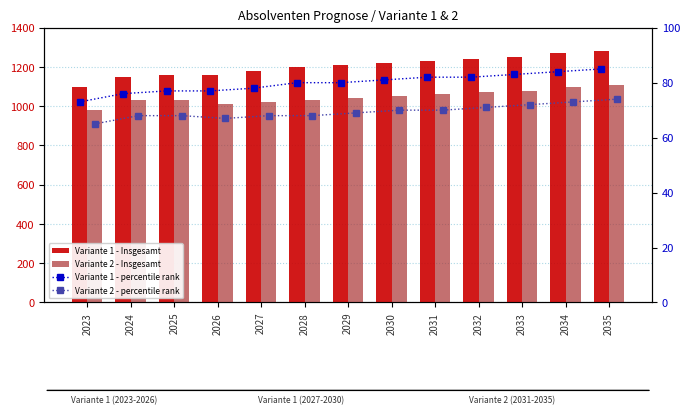

What are all the series names shown in the legend?

Variante 1 - Insgesamt, Variante 2 - Insgesamt, Variante 1 - percentile rank, Variante 2 - percentile rank